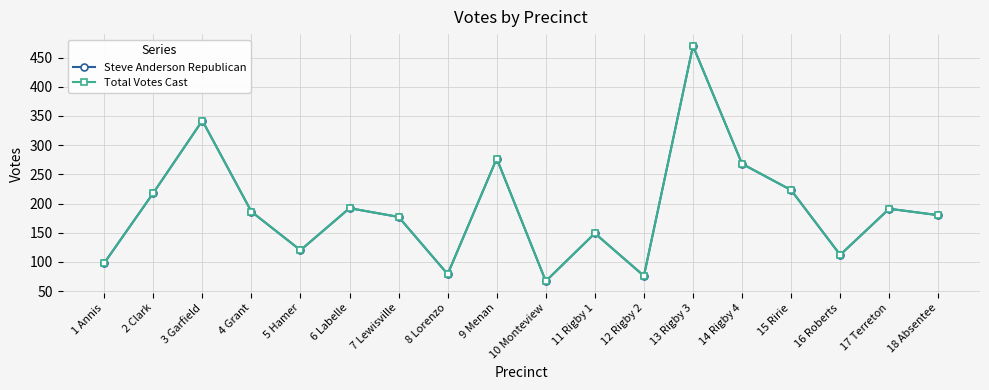

How many lines are shown in the chart?

2